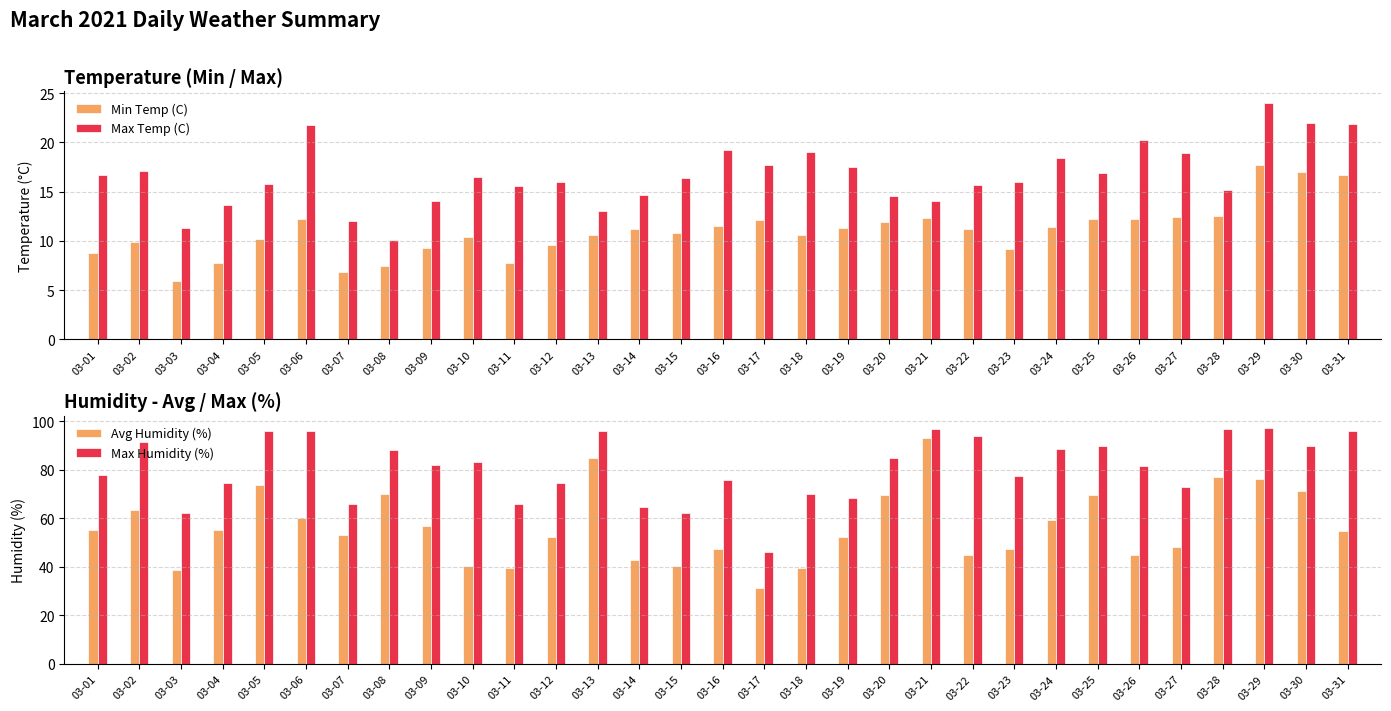

What is the minimum value shown in the chart?

5.9